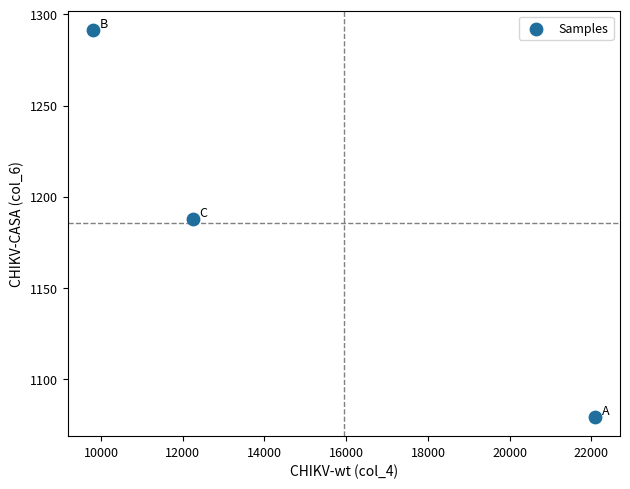

What Y value in the scatter plot is closest to 1185?

1187.8